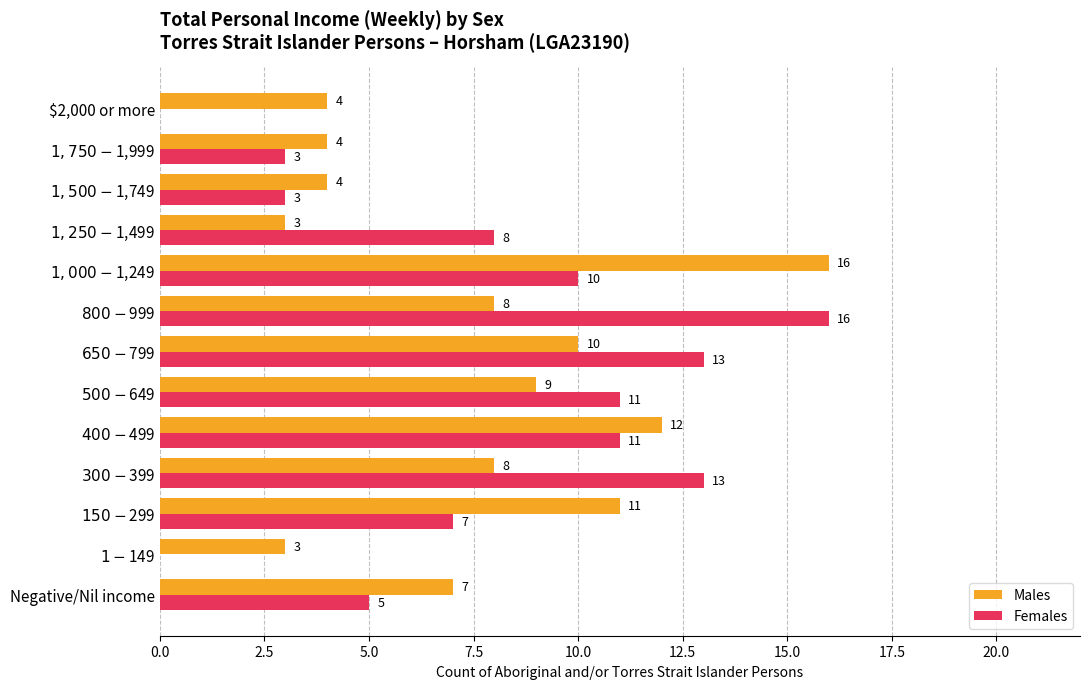

What is the highest value of the Males series?

16